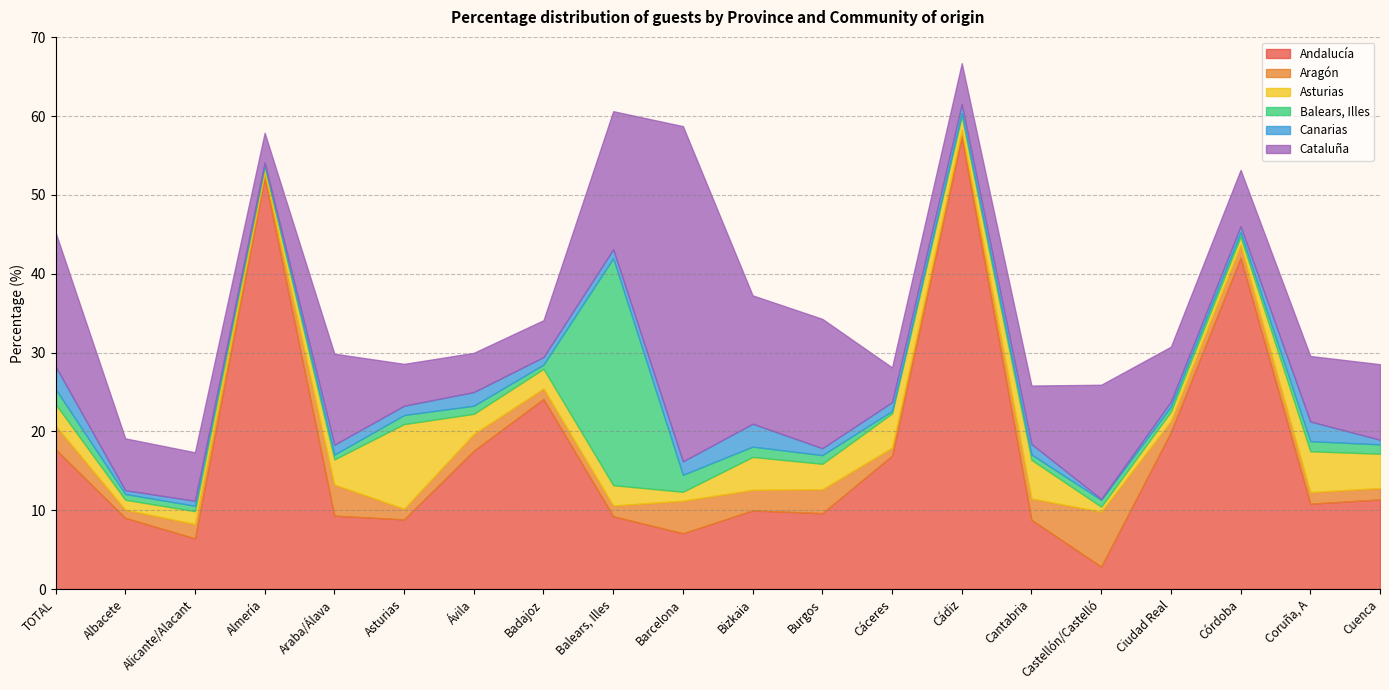

What value does the Canarias series have at Badajoz?

1.0